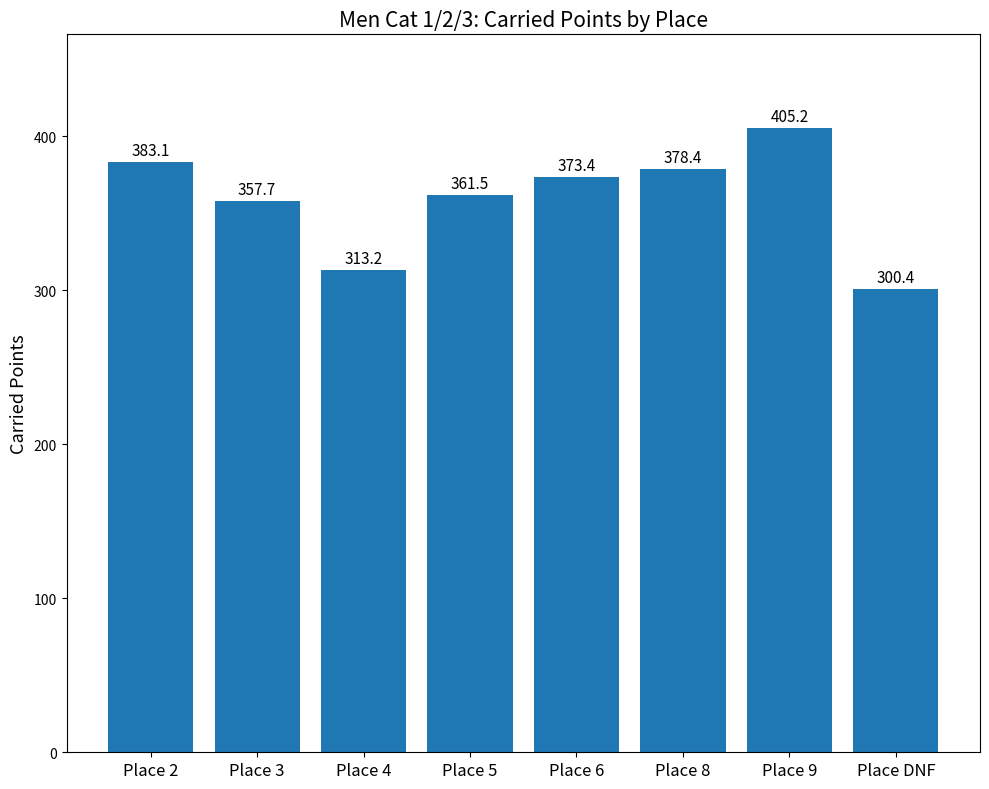

What is the difference between the values at Place DNF and Place 6?

73.0